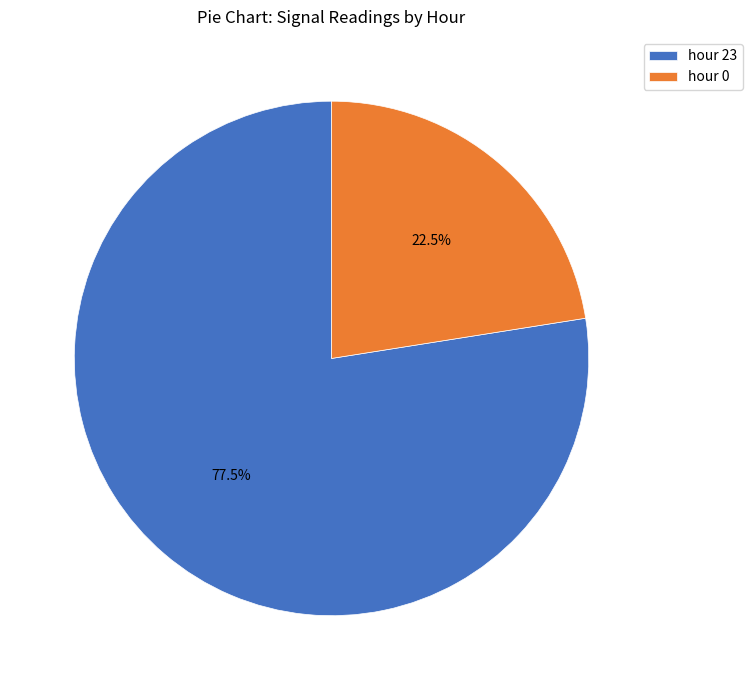

True or false: hour 23 accounts for 83% of the total.

False